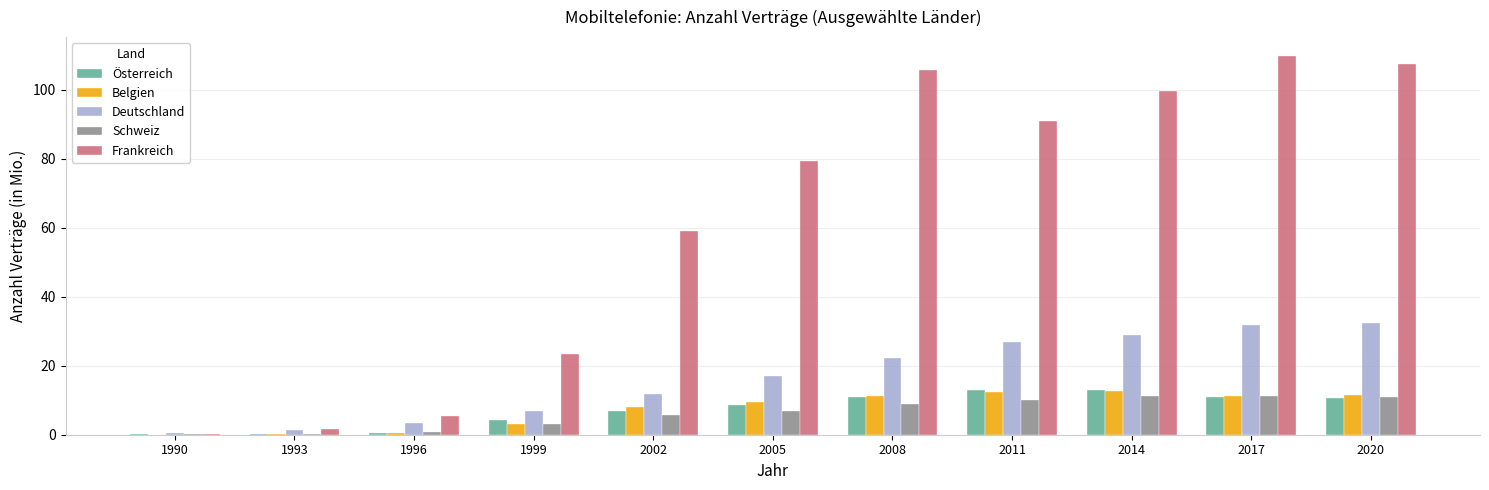

What is the sum of all Frankreich values?

682.5